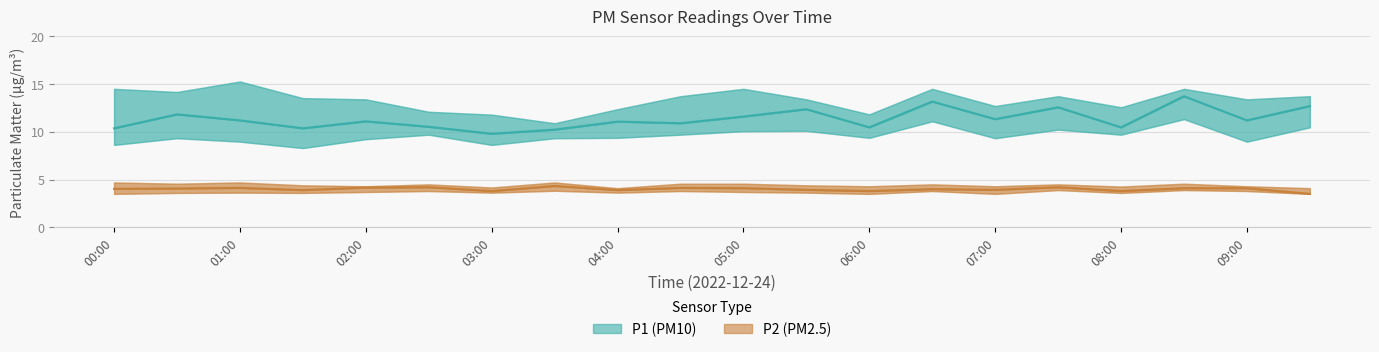

Which series has the widest spread of values?

P1 (PM10)